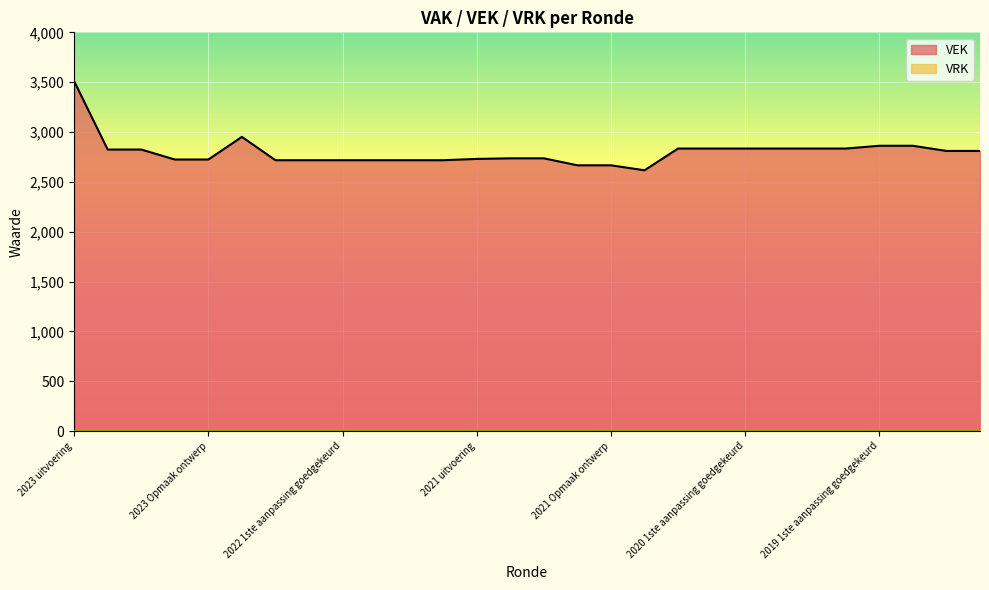

What is the minimum value shown in the chart?

0